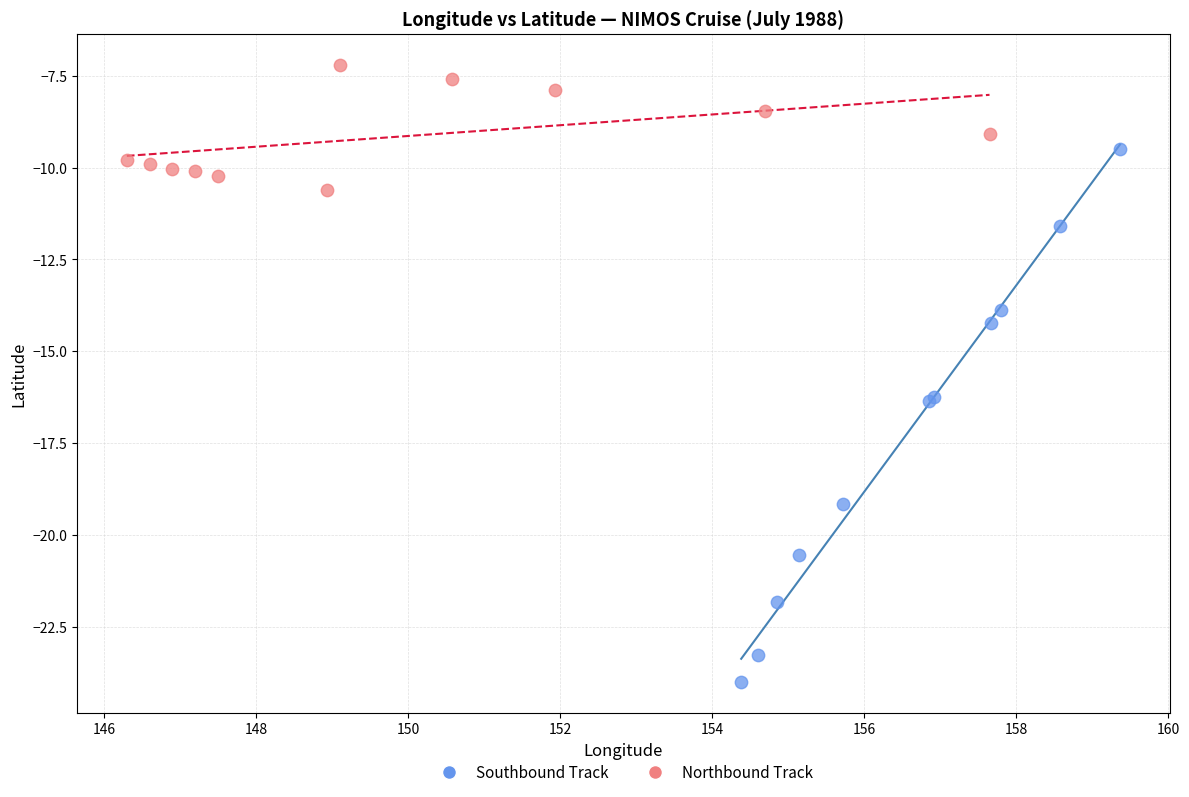

What are all the series names shown in the legend?

Southbound Track, Northbound Track